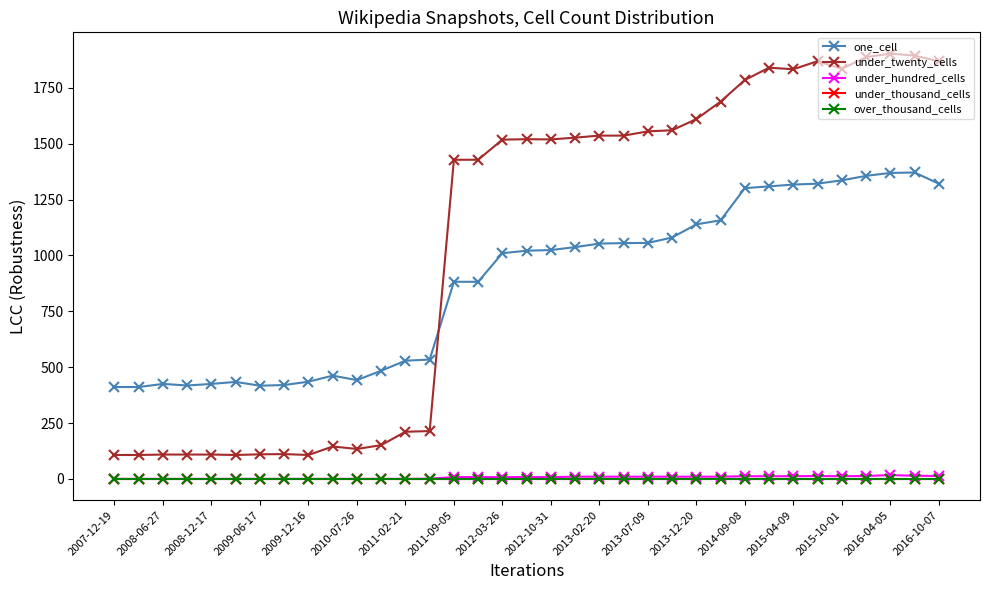

How many lines are shown in the chart?

5